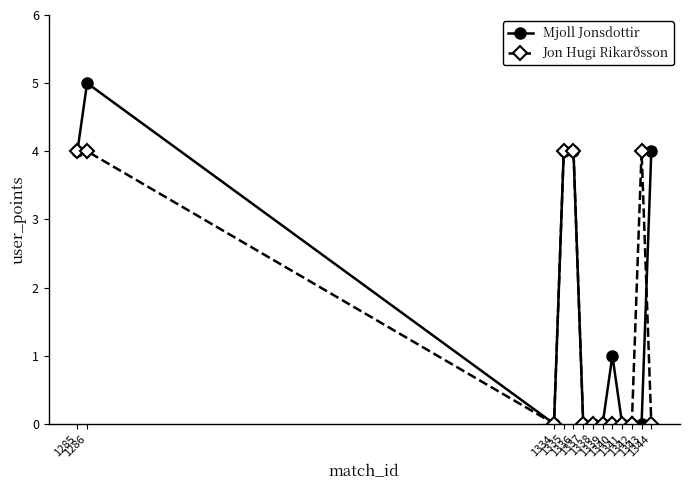

Between 1342 and 1344, which series saw the biggest shift?

Mjoll Jonsdottir